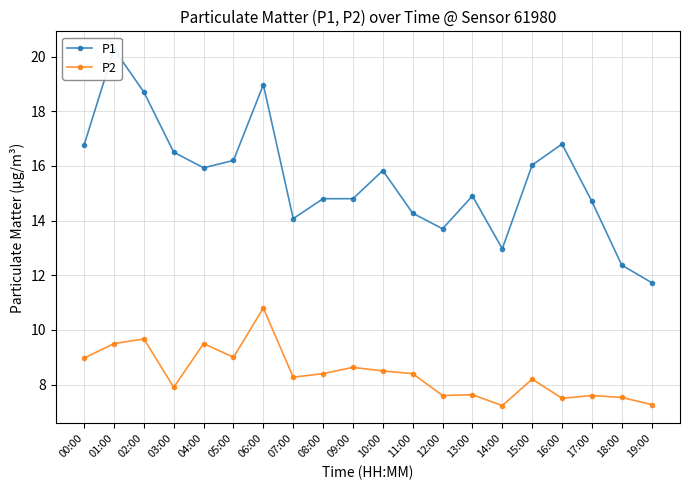

What is the total value across all series at 16:00?

24.3